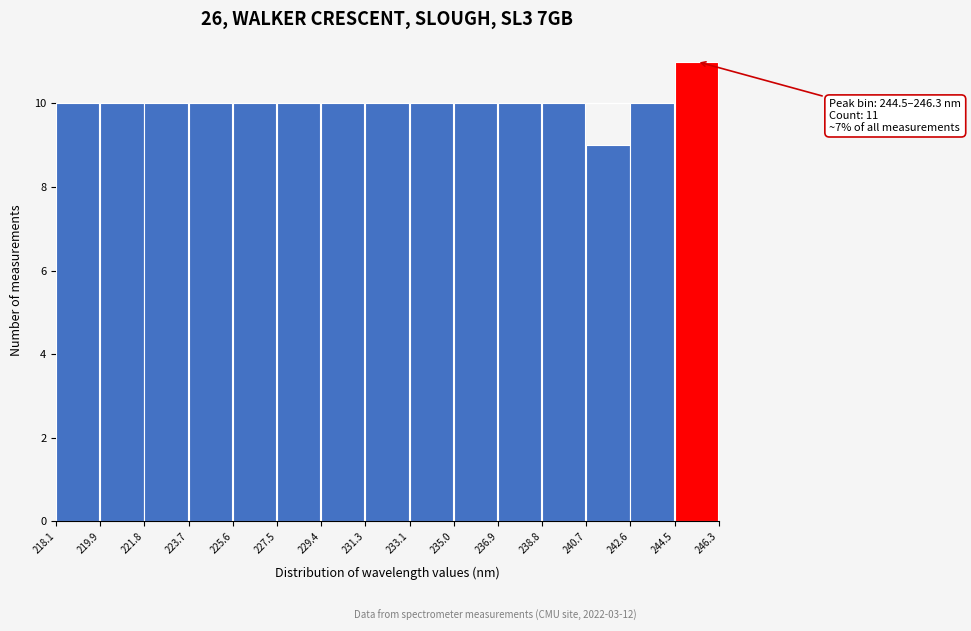

Over which range of the x-axis is the bar tallest?

244.5 to 246.3